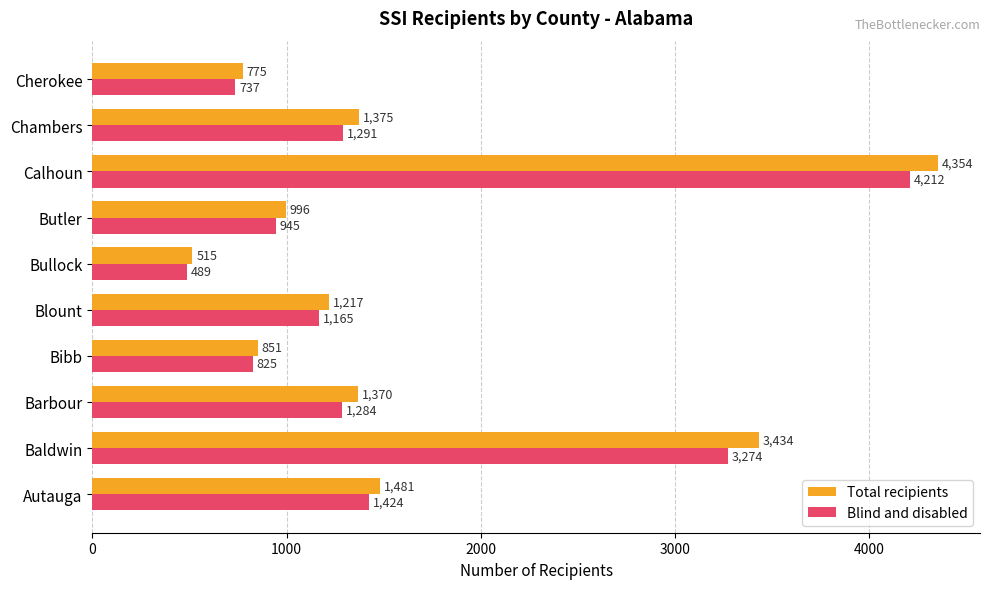

Rank the categories by Blind and disabled value from highest to lowest.

Calhoun, Baldwin, Autauga, Chambers, Barbour, Blount, Butler, Bibb, Cherokee, Bullock